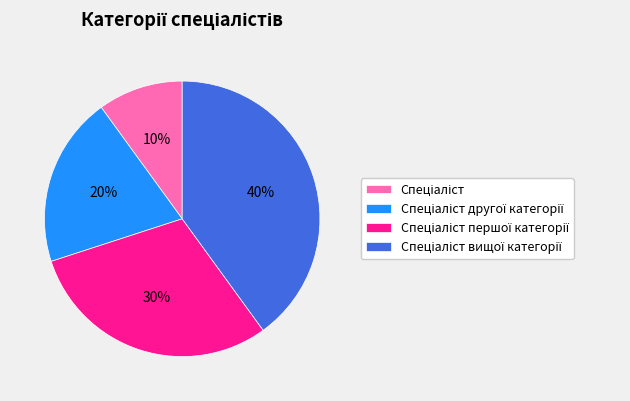

To the nearest percent, what is the difference between the largest and smallest slice percentages?

30%